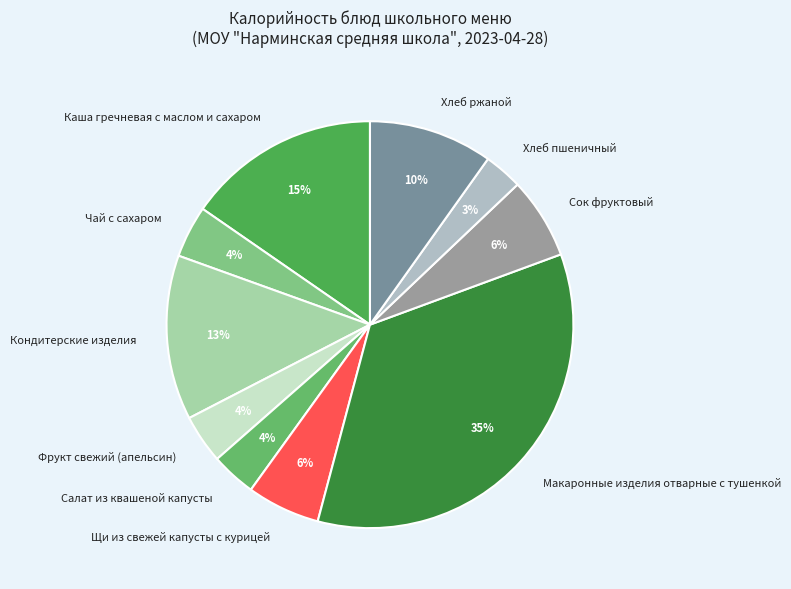

Is there any slice that represents more than half of the pie?

No